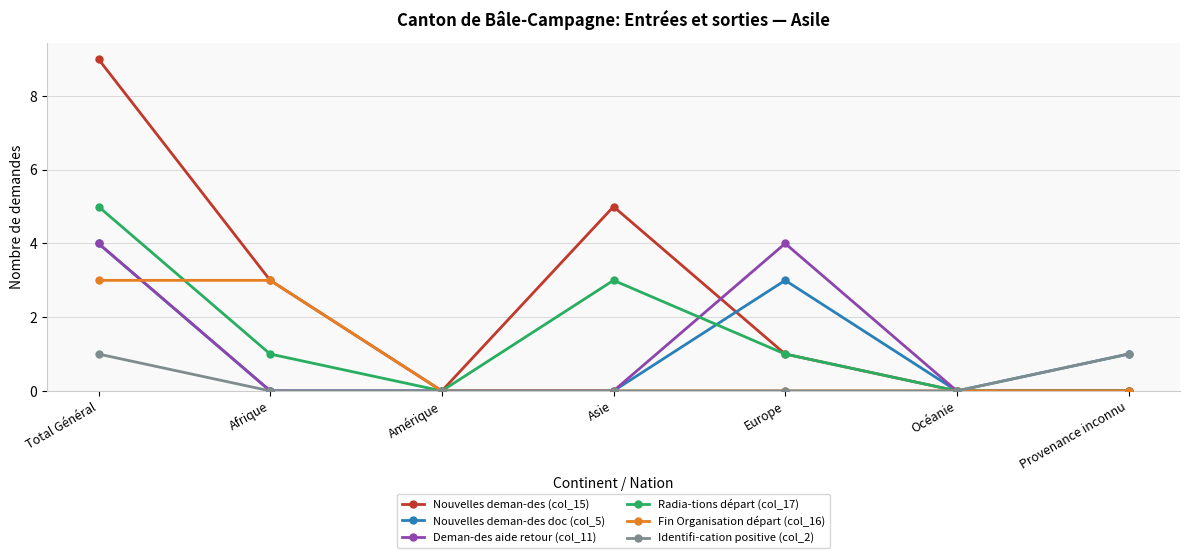

The value of Identifi-cation positive (col_2) at Afrique is 1. True or false?

False